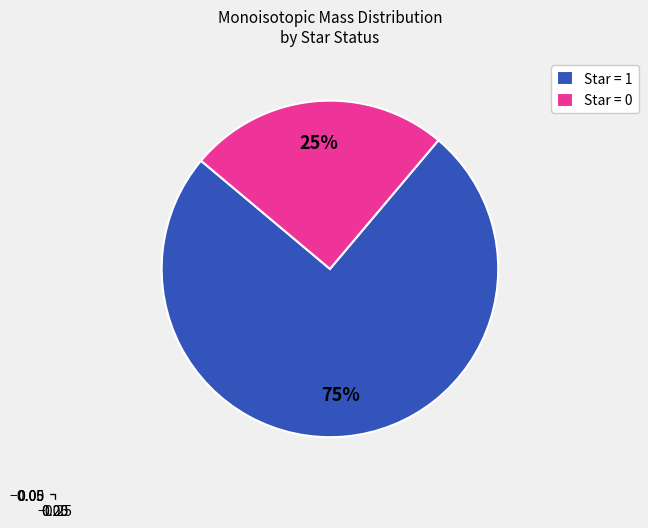

Which slice is the smallest?

Star = 0